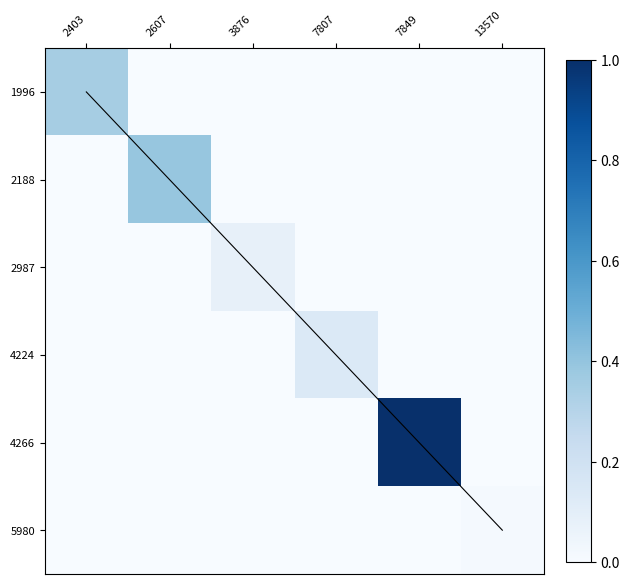

How many categories are shown in the chart?

6